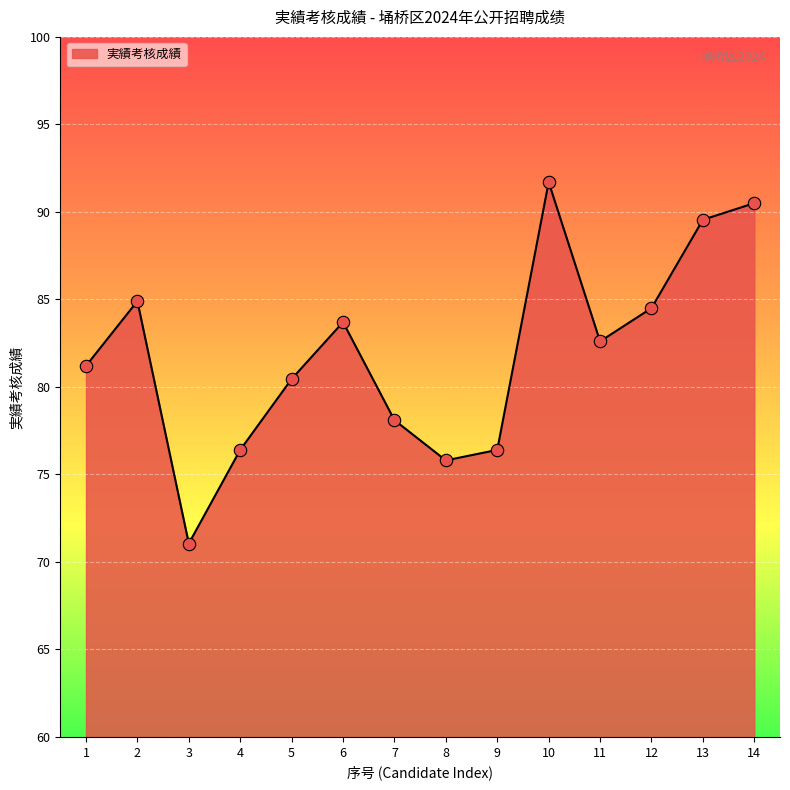

What is the change in value from 3 to 5?

+9.4